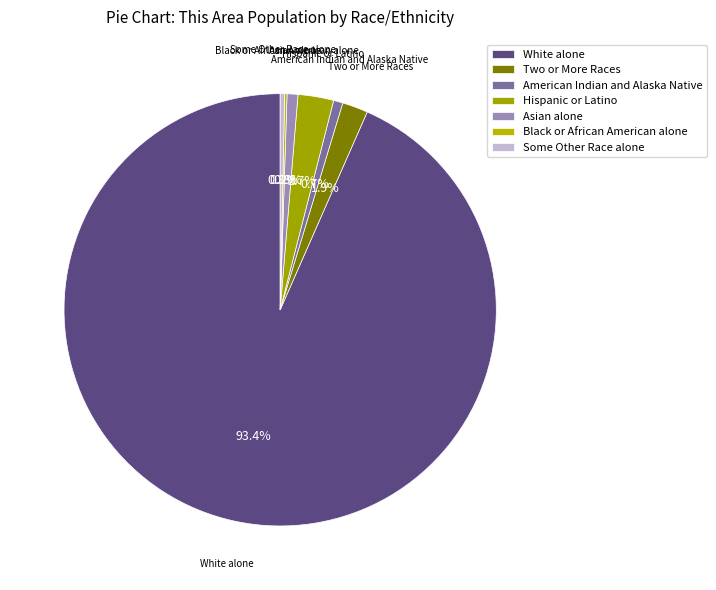

What portion of the pie excludes American Indian and Alaska Native?

99.3%